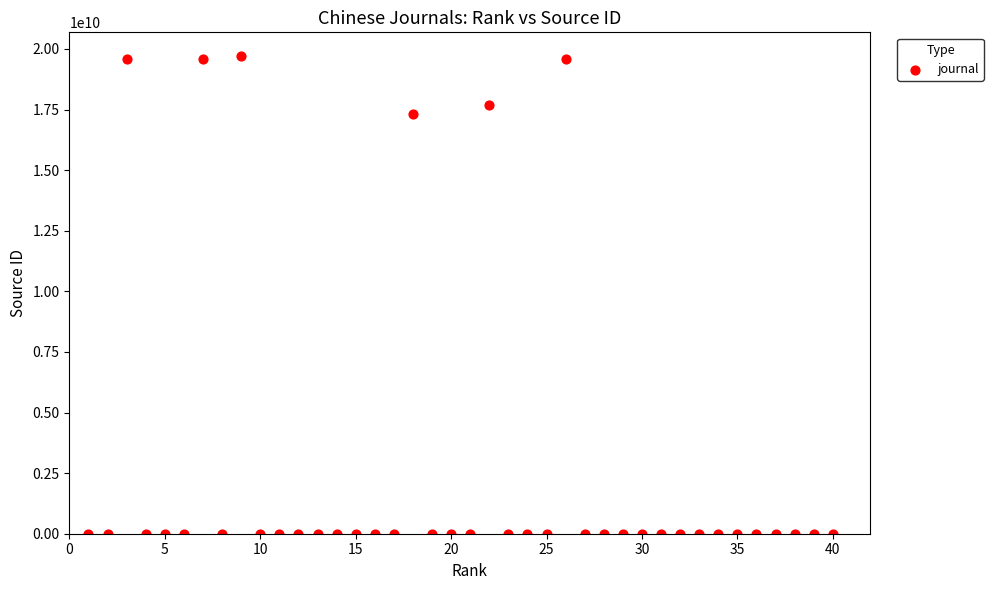

What Y value in the scatter plot is closest to 9850089543?

17300154921